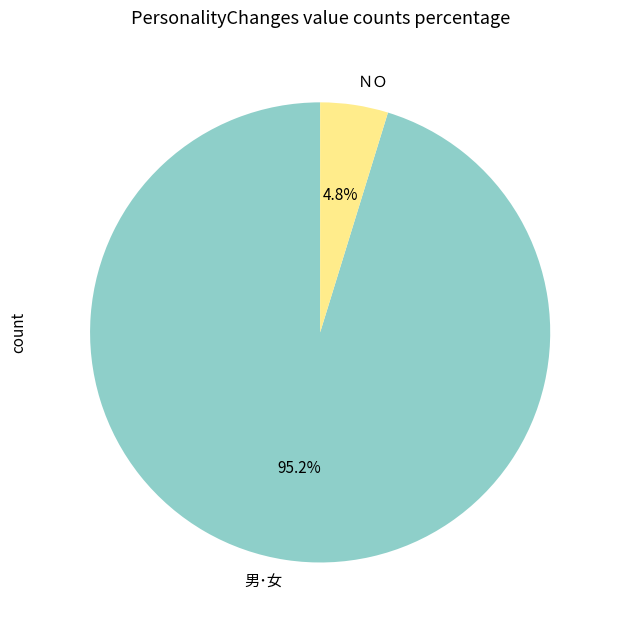

What is the smallest slice in the pie chart?

ＮＯ